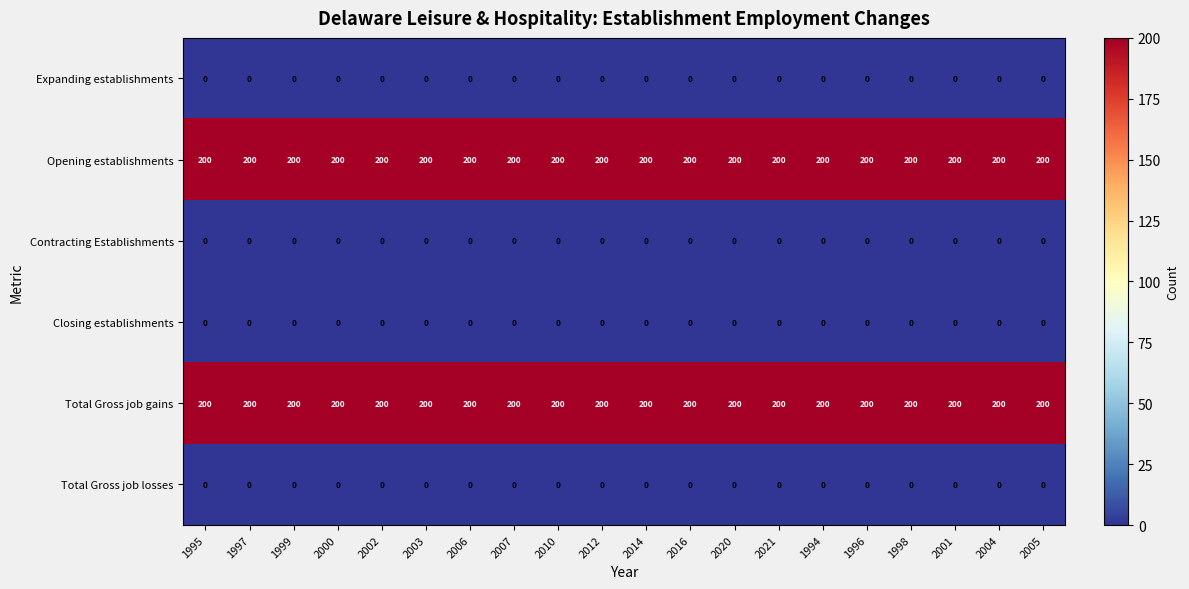

What is the total value across all series at 1996?

400